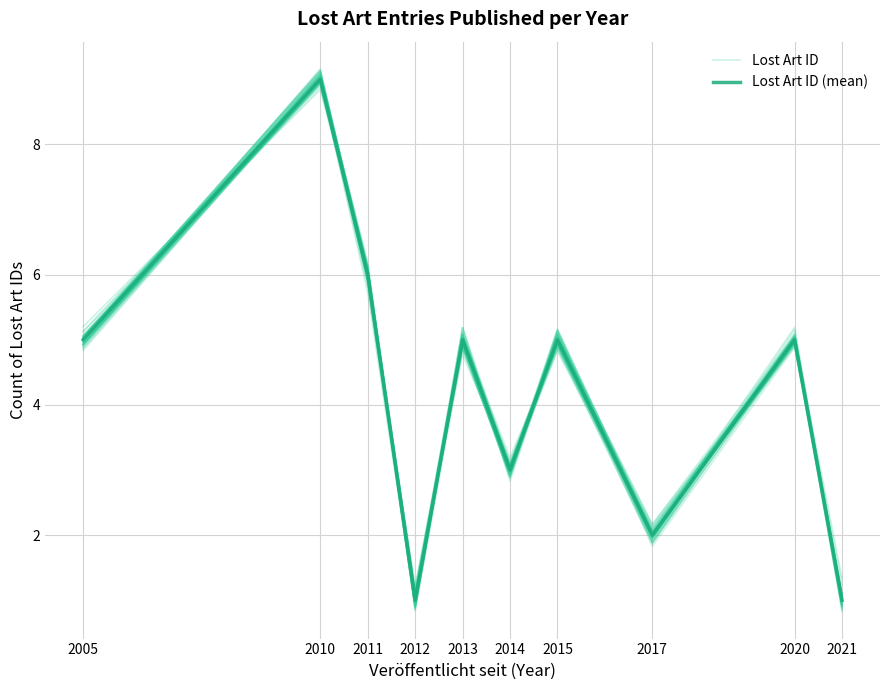

True or false: Lost Art ID (mean) has a value of 1.7 at 2021.

False